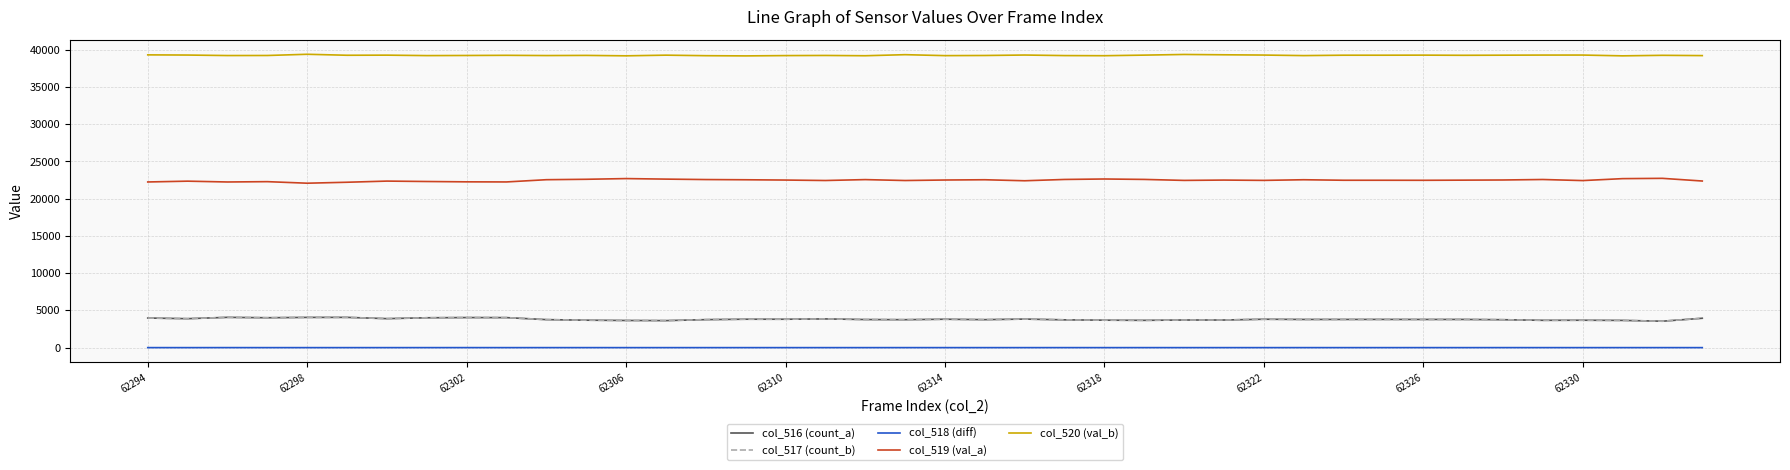

True or false: col_519 (val_a) and col_516 (count_a) intersect in this chart.

False